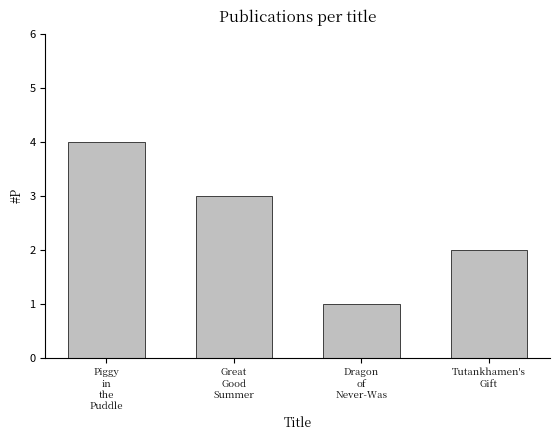

What is the greatest value displayed?

4